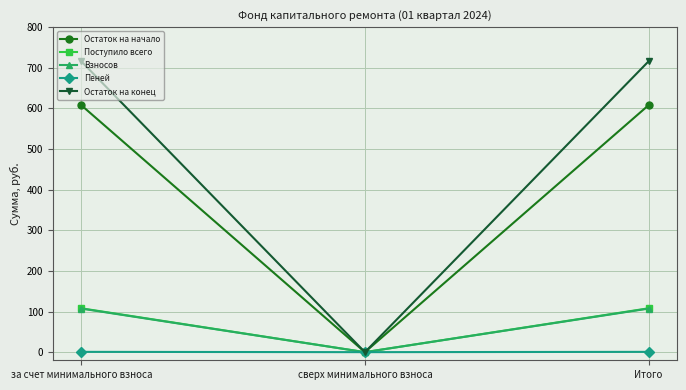

What is the sum of the Пеней values at за счет минимального взноса and сверх минимального взноса?

0.7